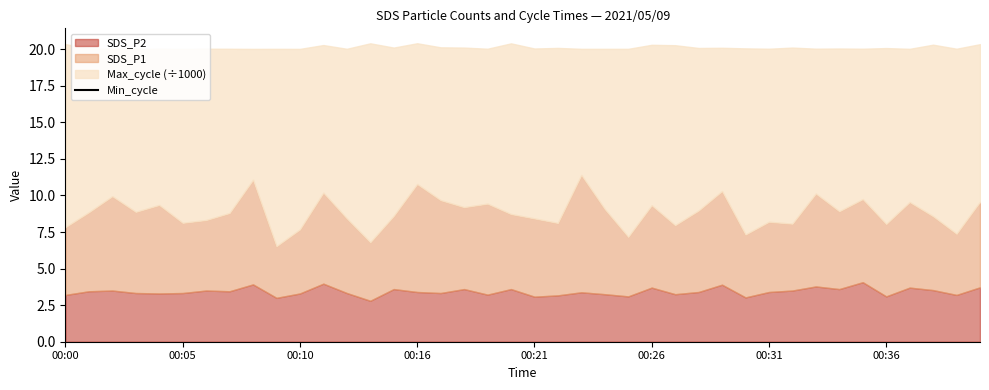

Where does the SDS_P2 series first go above 3?

00:00